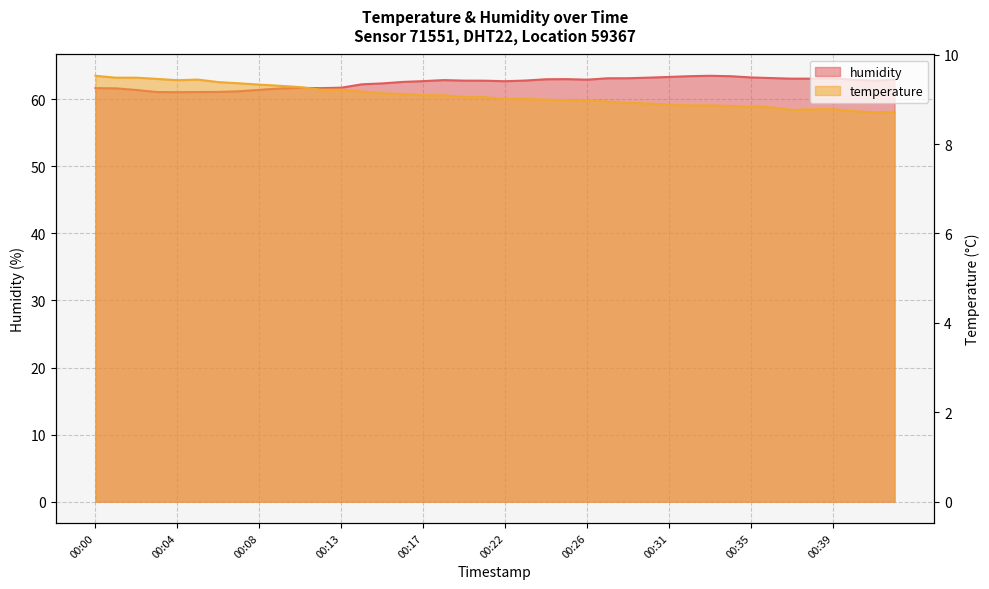

The value of temperature at 00:19 is 9.1. True or false?

True